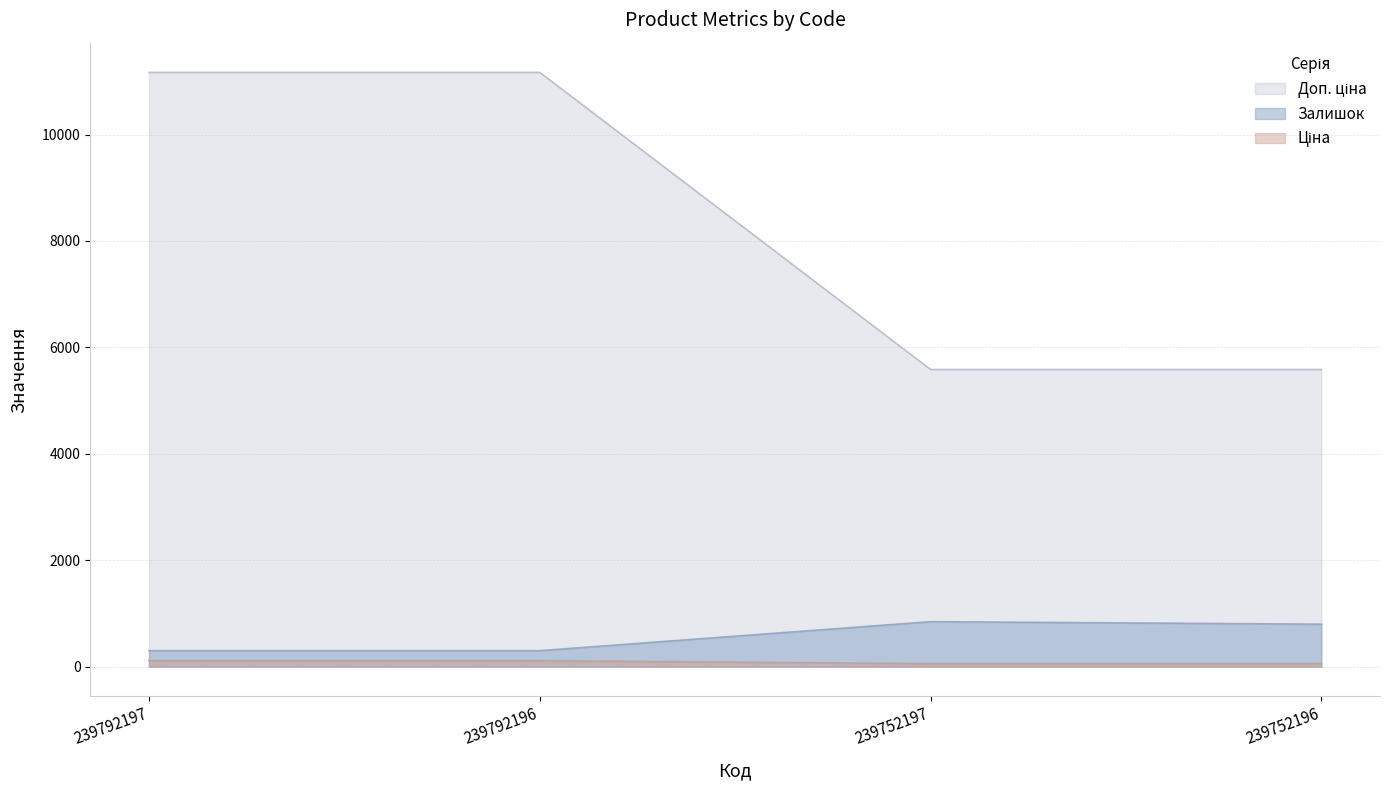

Is it true that Залишок equals 300.0 at 239792197?

True